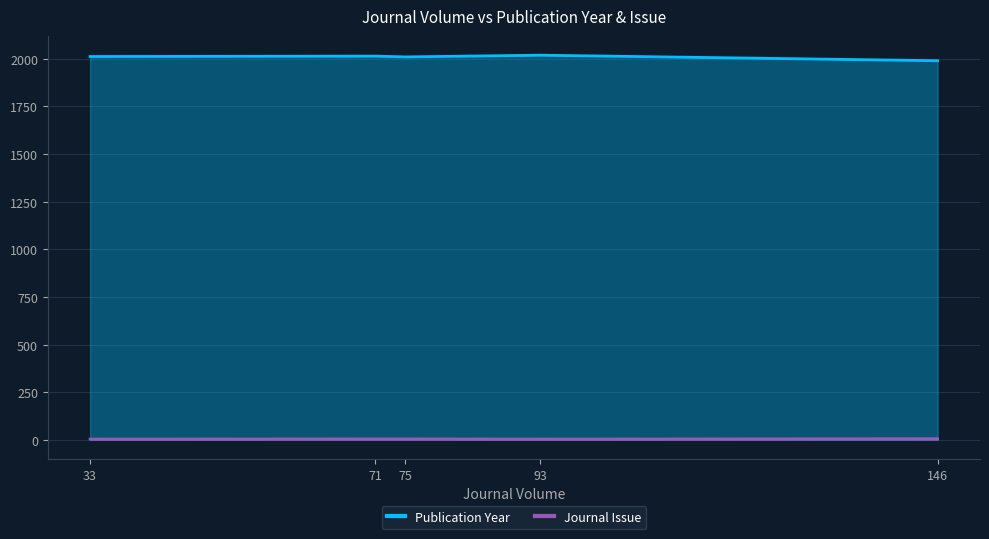

True or false: Journal Issue and Publication Year intersect in this chart.

False